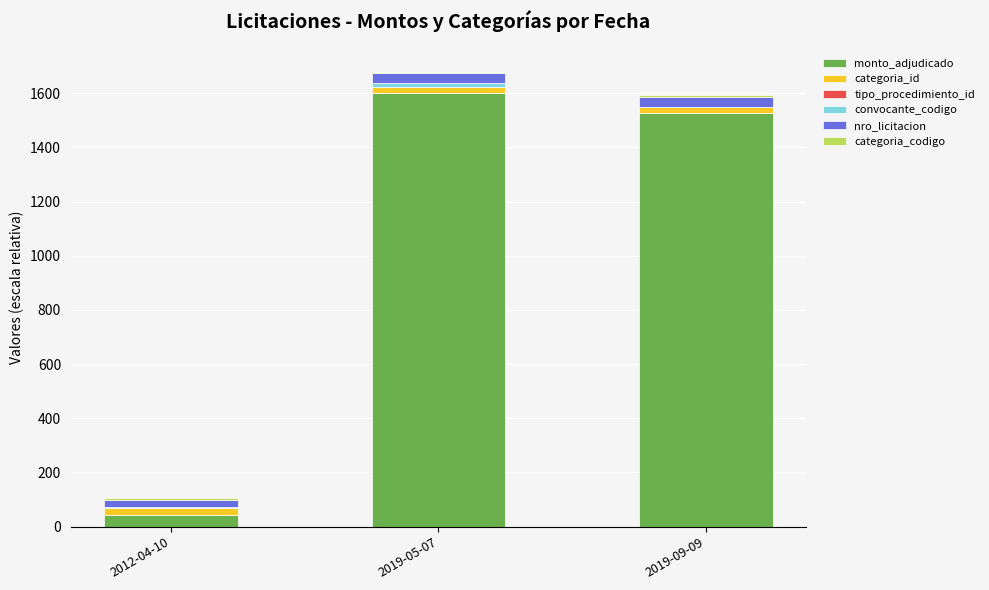

Which category has the highest value in the monto_adjudicado series?

2019-05-07